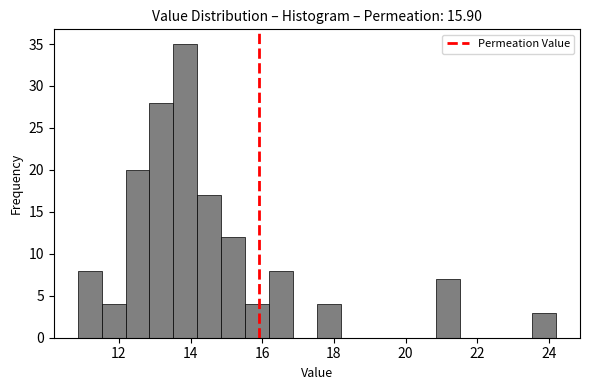

Read against the x-axis, roughly where is the centre of the tallest bar?

13.8